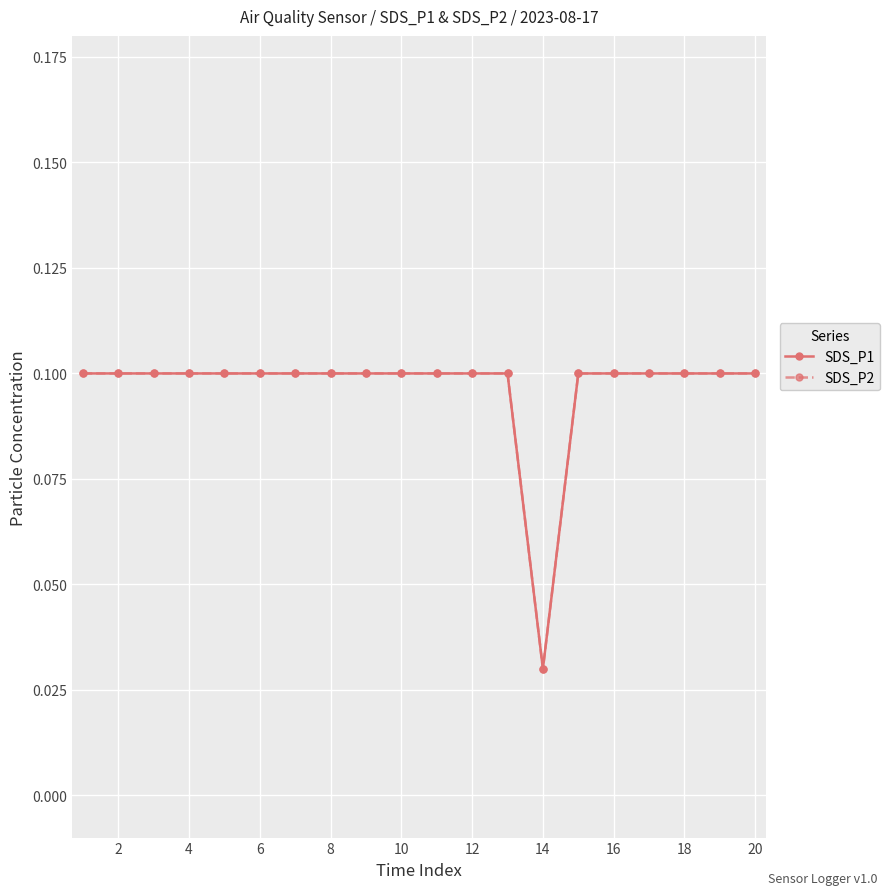

Is this an area chart (filled region under the line)?

No